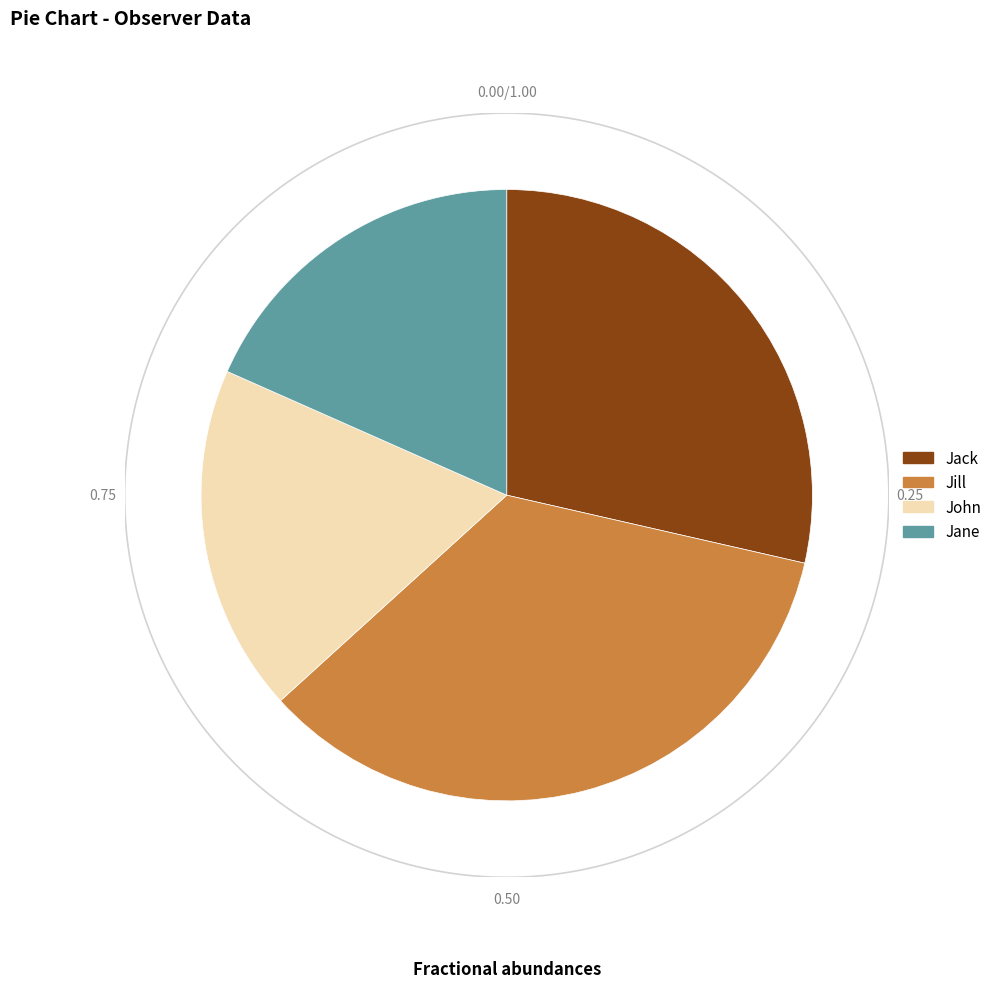

Is it true that John is 18% of the pie?

True